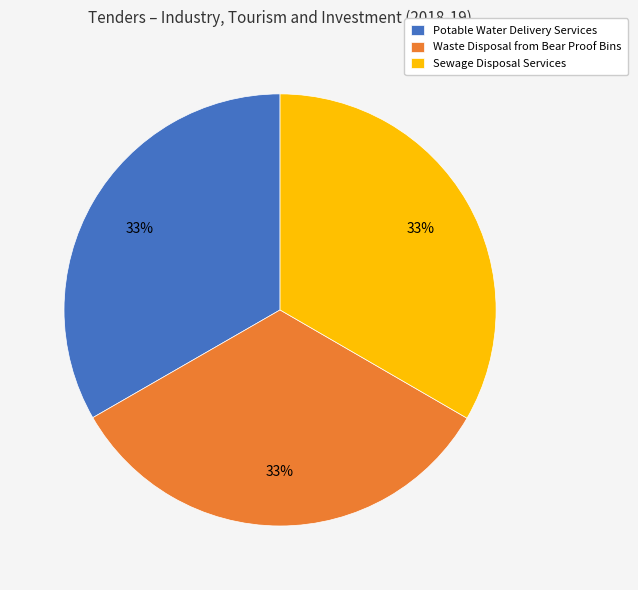

To the nearest percent, what percentage of the pie is Potable Water Delivery Services?

33%